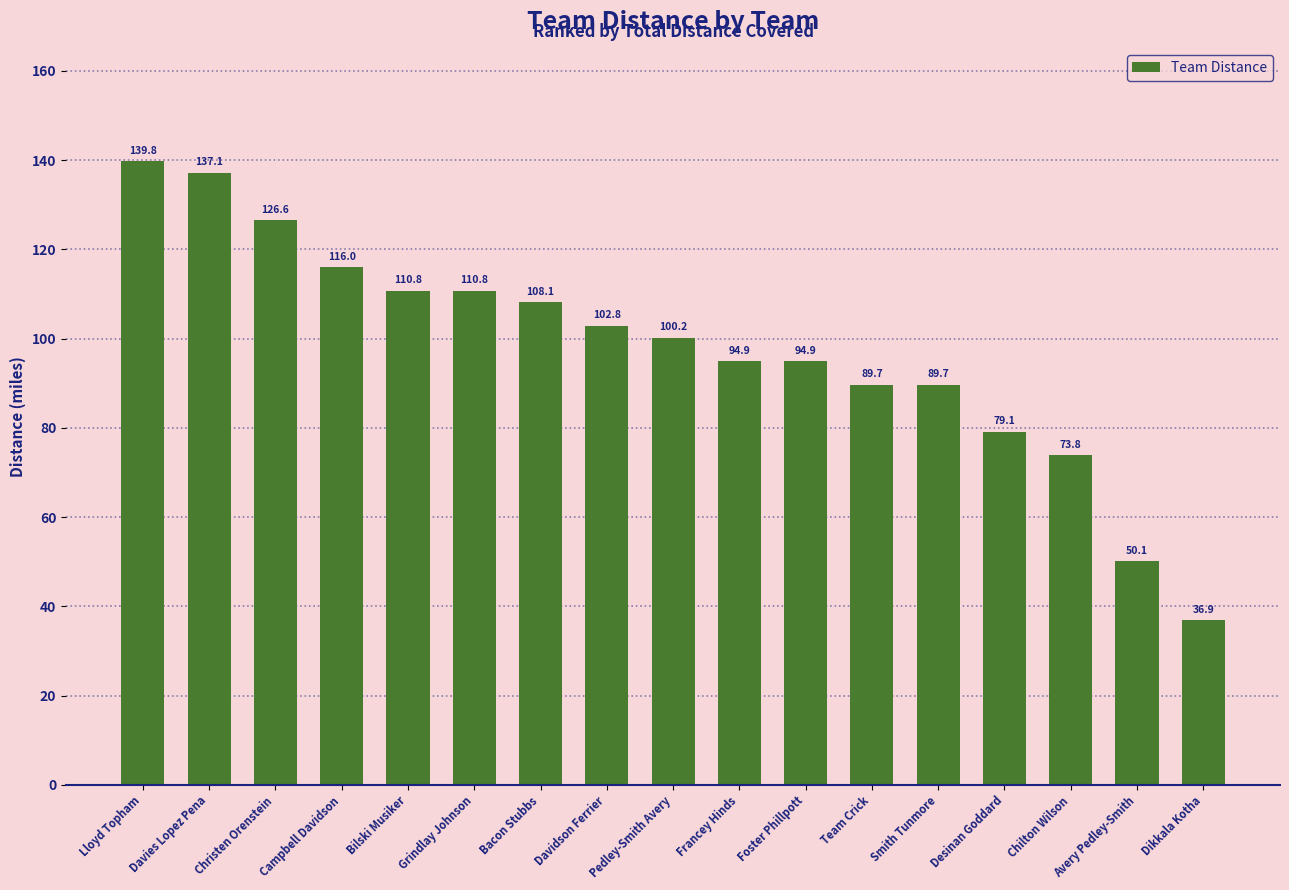

True or false: the data shows 94.9 at Francey Hinds.

True